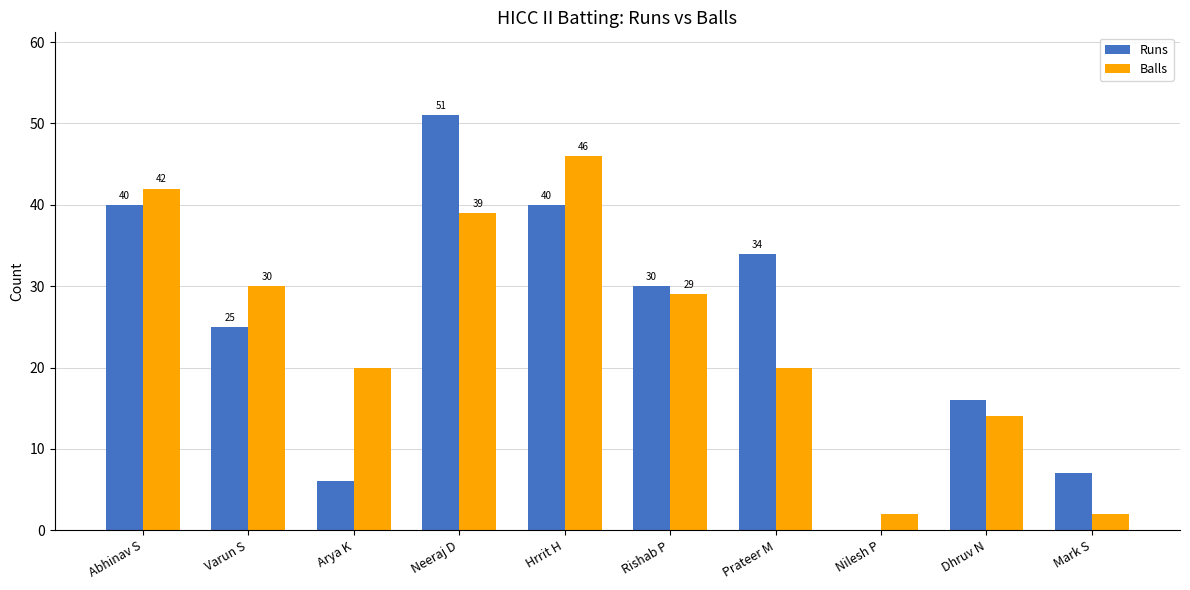

What is the sum of the Balls values at Nilesh P and Hrrit H?

48